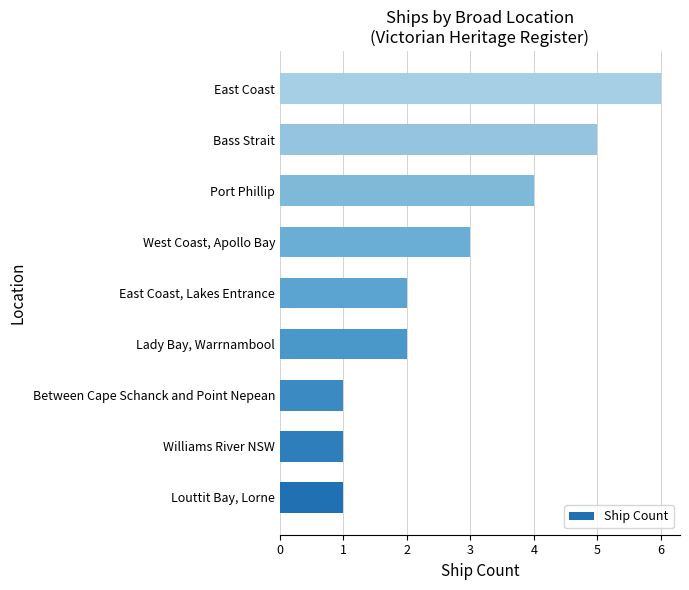

Reading bottom to top, what are all the values shown in this chart?

Louttit Bay, Lorne=1	Williams River NSW=1	Between Cape Schanck and Point Nepean=1	Lady Bay, Warrnambool=2	East Coast, Lakes Entrance=2	West Coast, Apollo Bay=3	Port Phillip=4	Bass Strait=5	East Coast=6